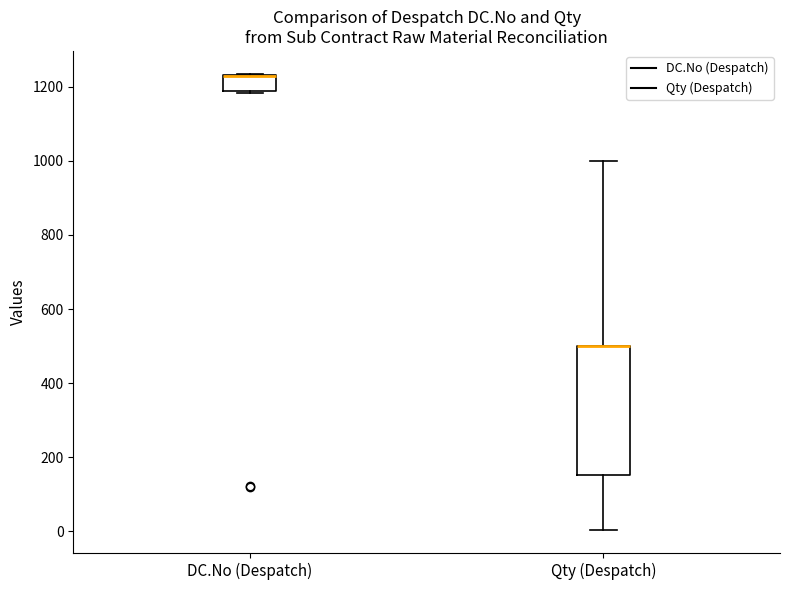

Which box is the tallest, from its lower edge to its upper edge?

Qty (Despatch)